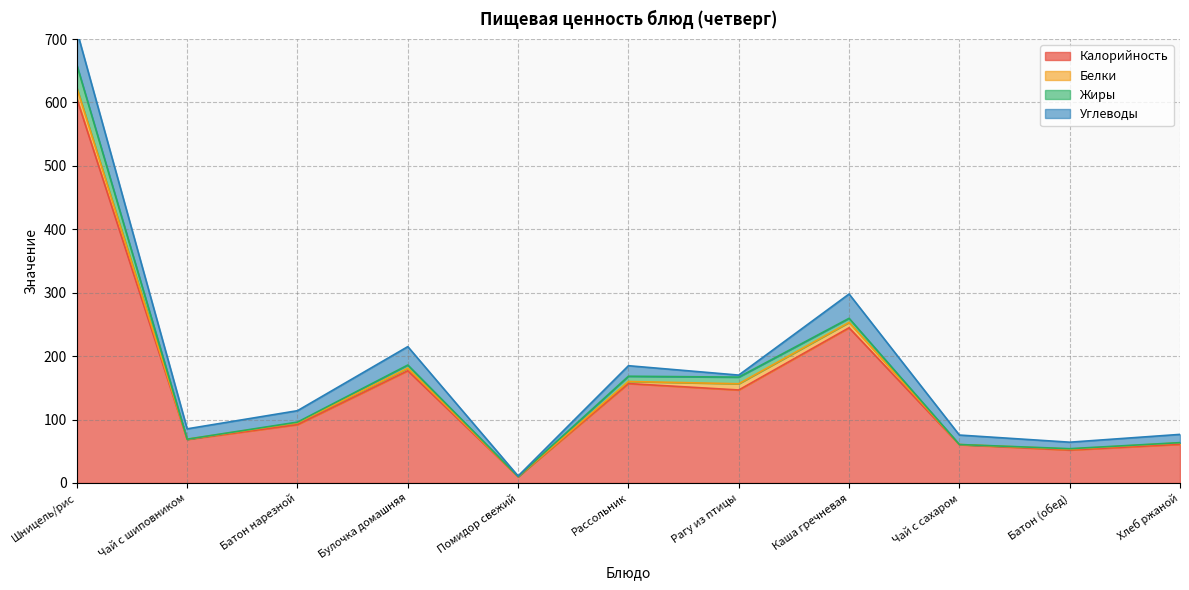

What position from the right is Рассольник?

6